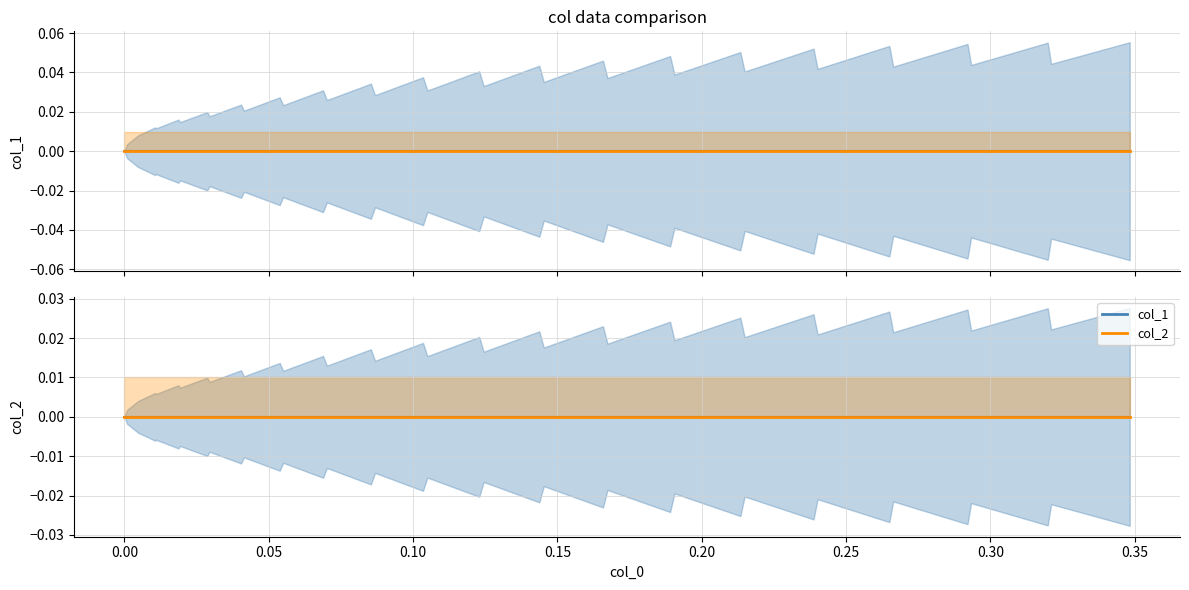

Is it true that col_2 equals 0.0 at 17?

True